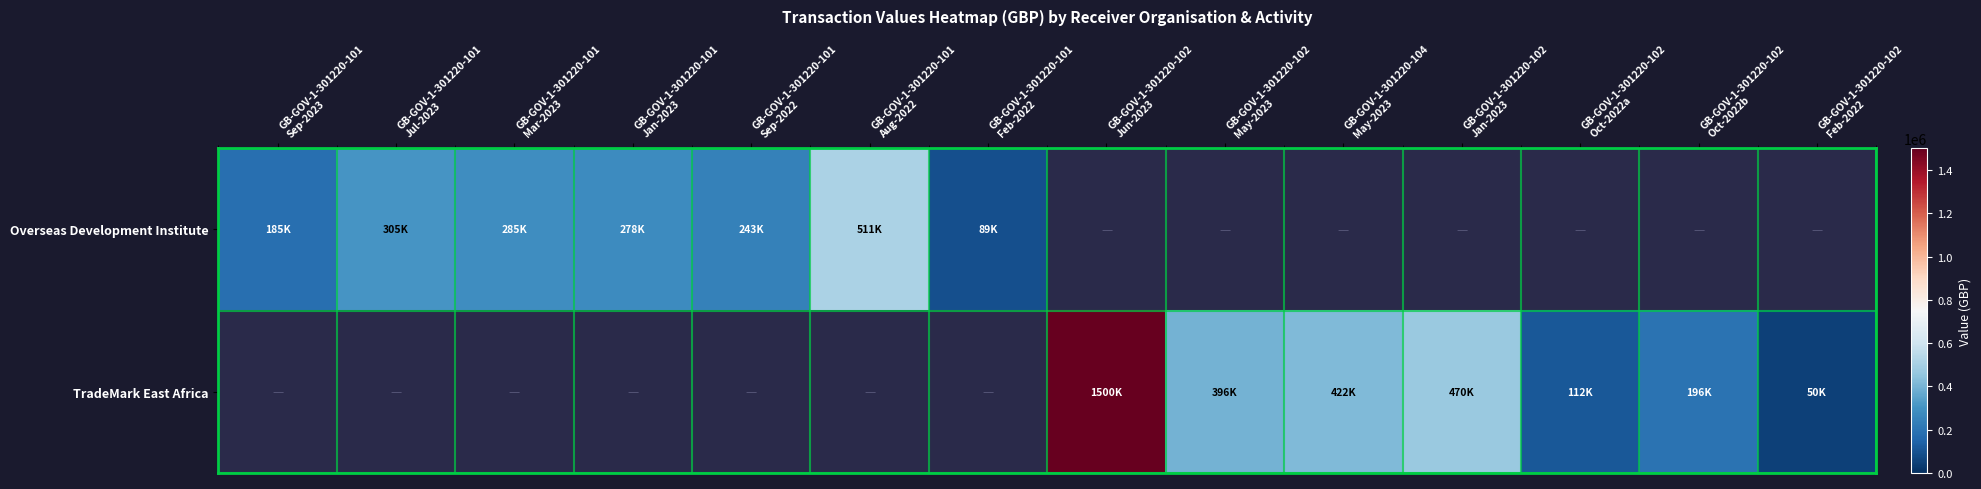

Between GB-GOV-1-301220-102
Oct-2022b and GB-GOV-1-301220-101
Feb-2022, which is larger?

GB-GOV-1-301220-101
Feb-2022